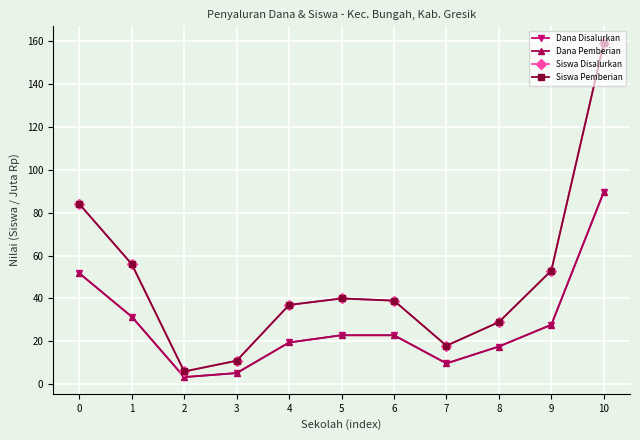

Does the chart have visible grid lines?

Yes